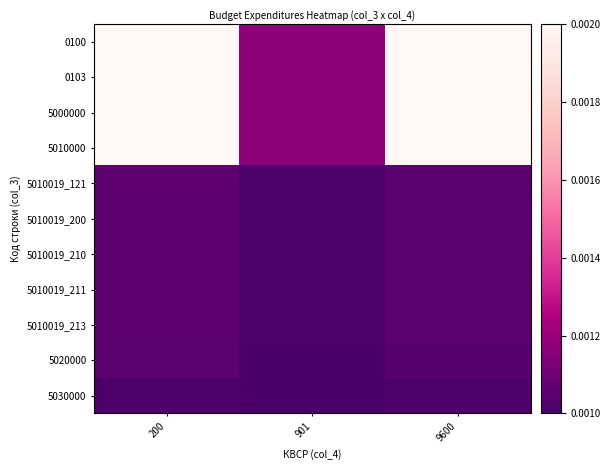

At which category is the sum across all series the highest?

200